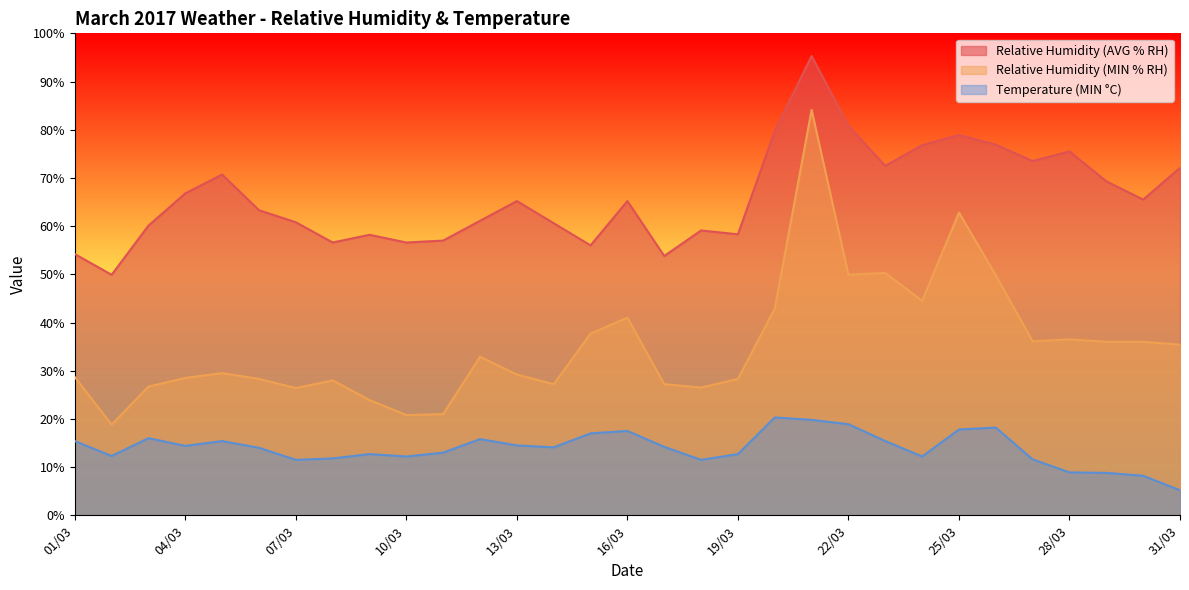

What is the approximate value of Relative Humidity (AVG % RH) at 15/03?

56.0